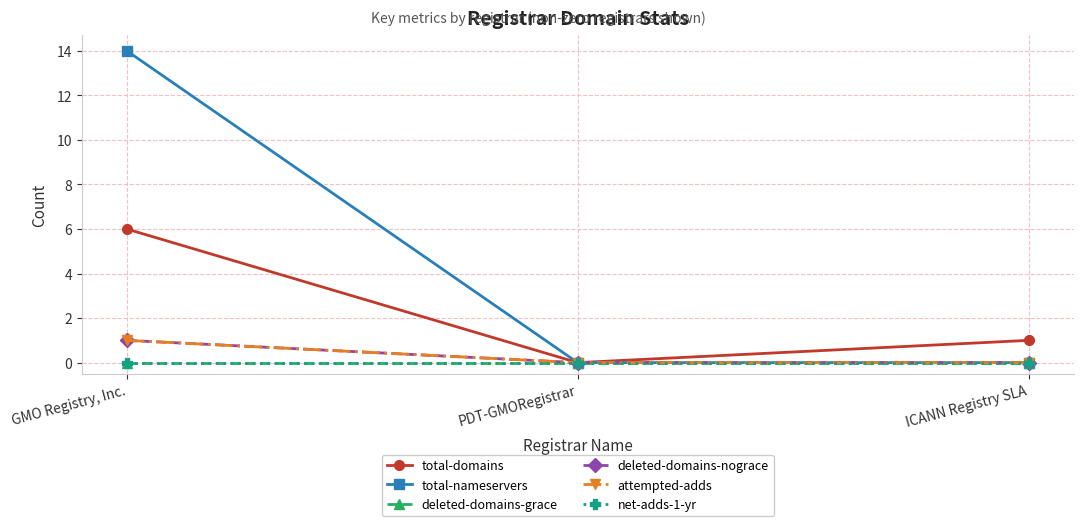

Reading left to right, list all the values displayed in this chart.

total-domains: GMO Registry, Inc.=6	PDT-GMORegistrar=0	ICANN Registry SLA=1
total-nameservers: GMO Registry, Inc.=14	PDT-GMORegistrar=0	ICANN Registry SLA=0
deleted-domains-grace: GMO Registry, Inc.=0	PDT-GMORegistrar=0	ICANN Registry SLA=0
deleted-domains-nograce: GMO Registry, Inc.=1	PDT-GMORegistrar=0	ICANN Registry SLA=0
attempted-adds: GMO Registry, Inc.=1	PDT-GMORegistrar=0	ICANN Registry SLA=0
net-adds-1-yr: GMO Registry, Inc.=0	PDT-GMORegistrar=0	ICANN Registry SLA=0